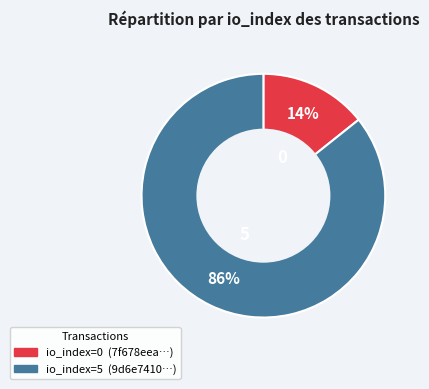

Count the number of slices in the pie.

2